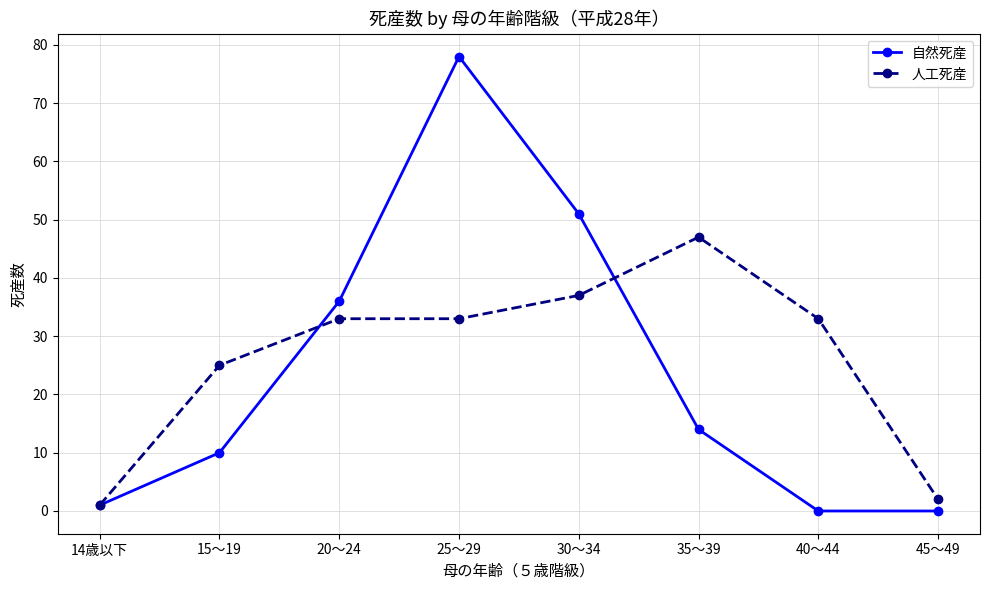

At which label is 人工死産 closest to 24?

15～19